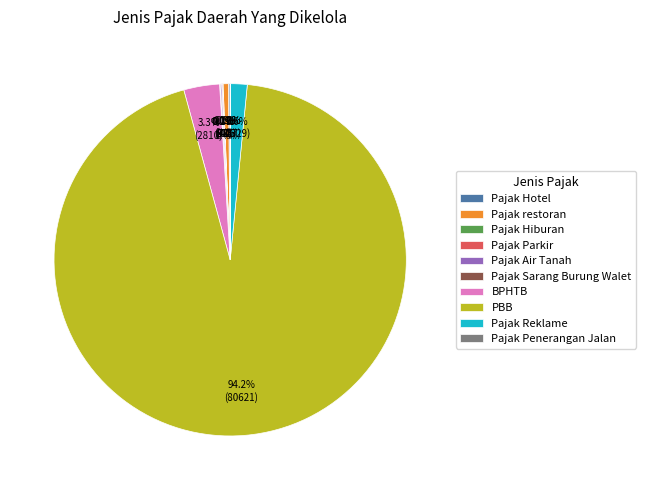

Which category has the biggest portion of the pie?

PBB